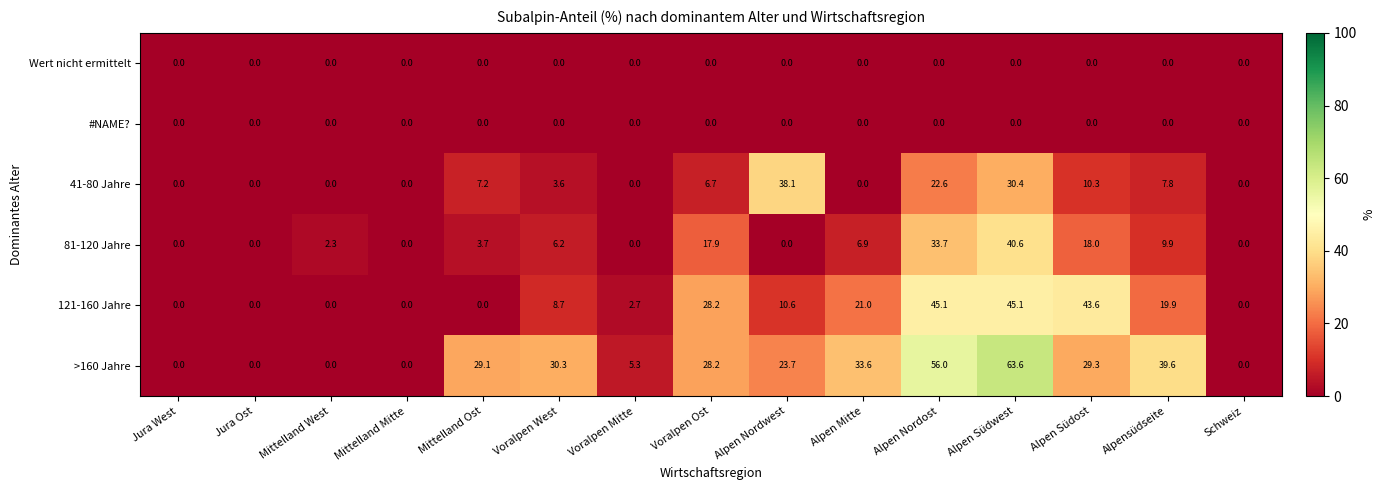

Between Jura West and Alpen Nordwest, which series saw the biggest shift?

41-80 Jahre